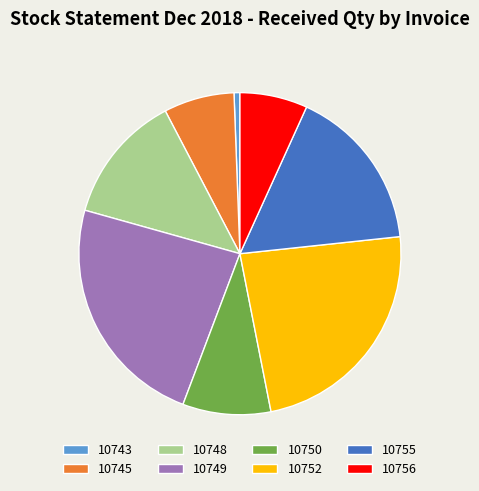

Is it true that 10743 is 10% of the pie?

False